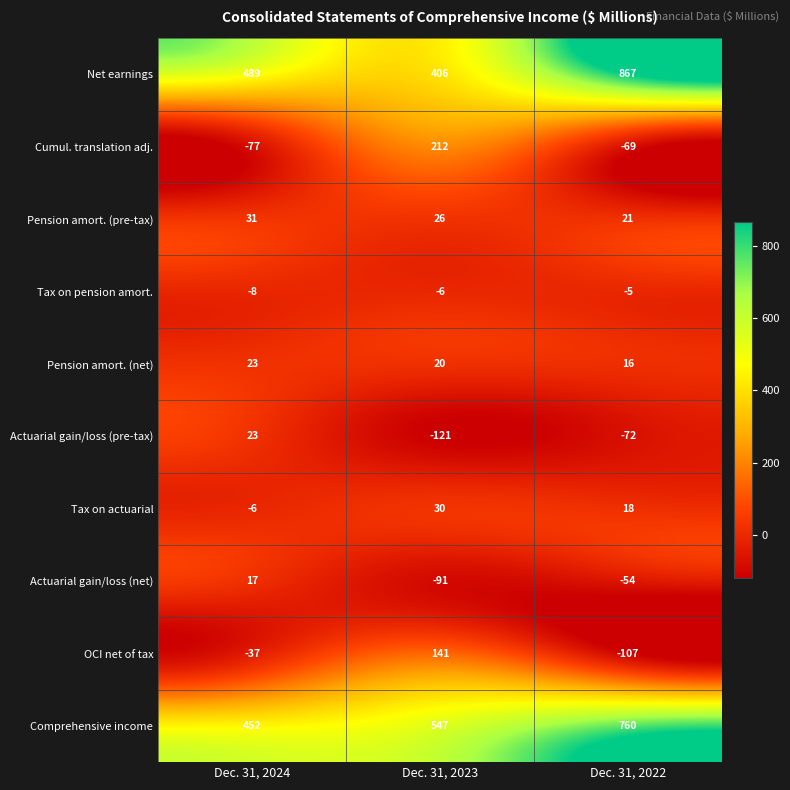

What is the total value across all series at Dec. 31, 2022?

1375